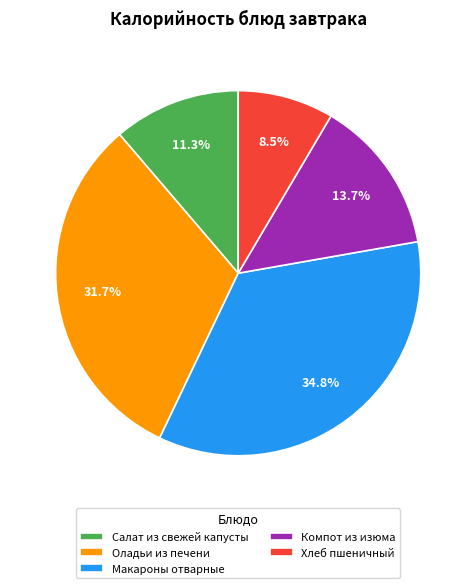

The Оладьи из печени slice represents 32% of the pie. True or false?

True